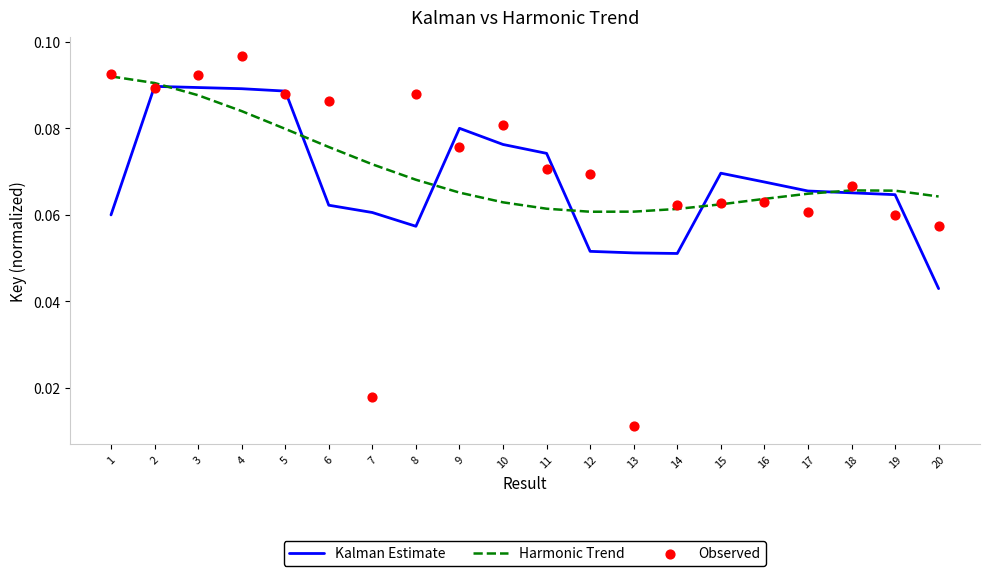

Which series reaches the minimum Y coordinate?

Observed